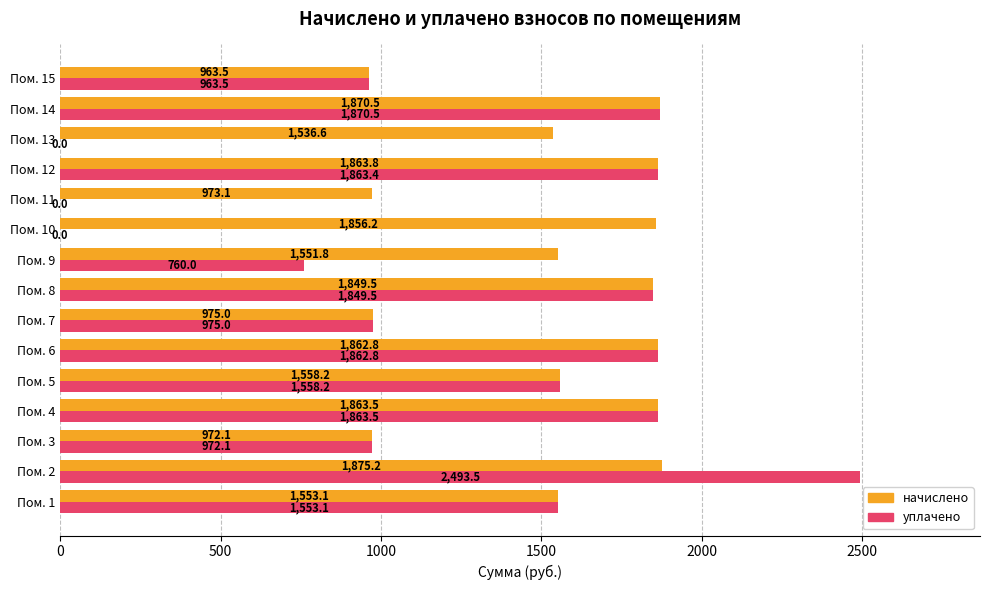

Which category has the highest value in the уплачено series?

Пом. 2